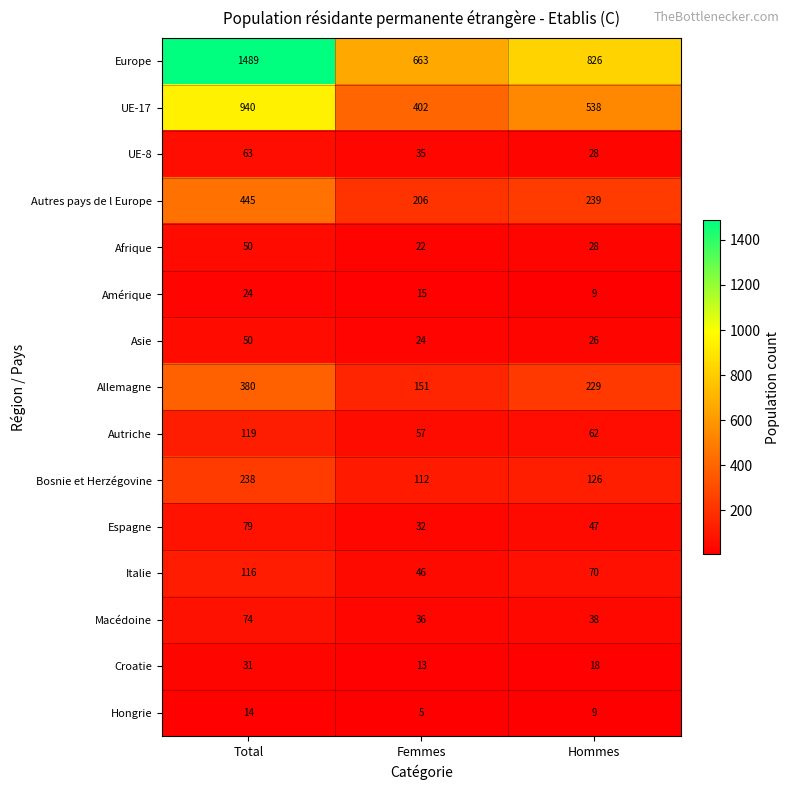

What is the difference between the highest and lowest values at Femmes?

658